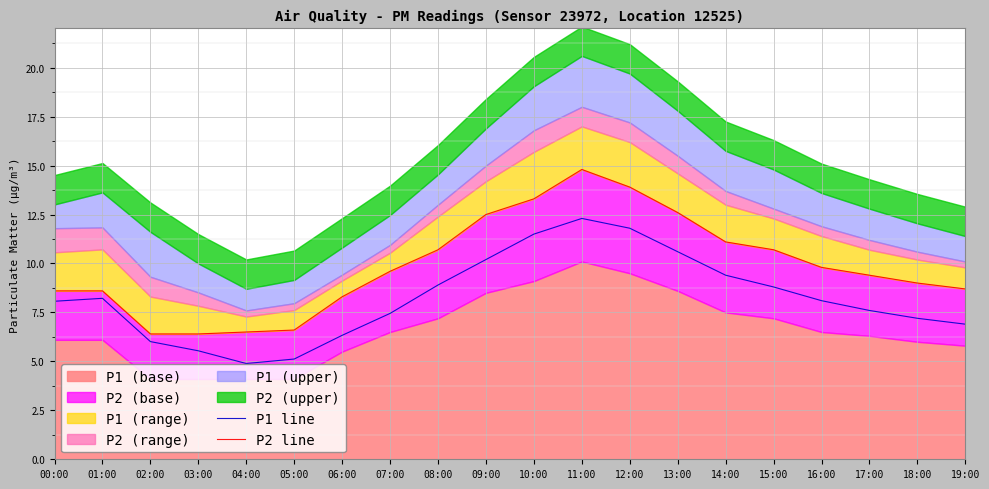

What is the lowest value of the P2 line series?

6.4